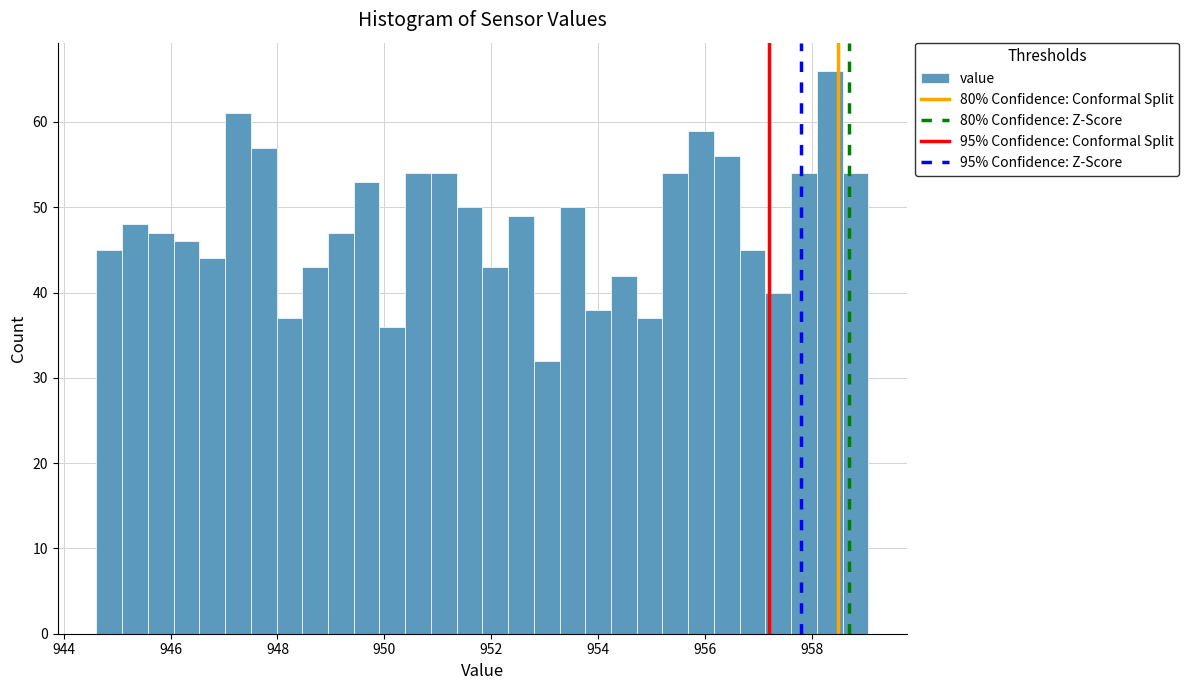

Read against the x-axis, roughly where is the centre of the tallest bar?

958.4